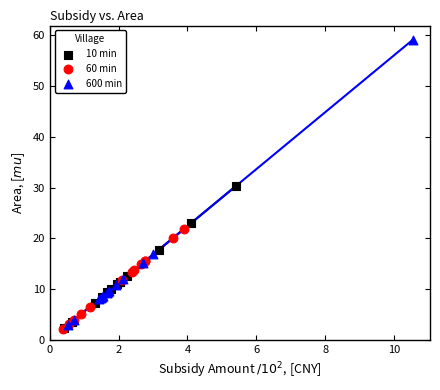

Which series has the widest spread of Y values?

600 min